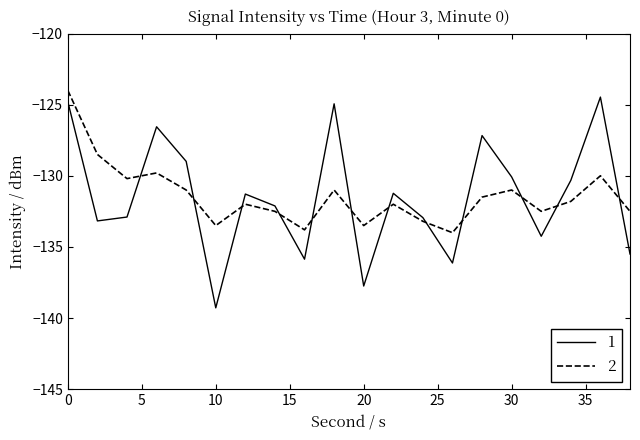

Which series ends up on top after the final intersection of 1 and 2?

2